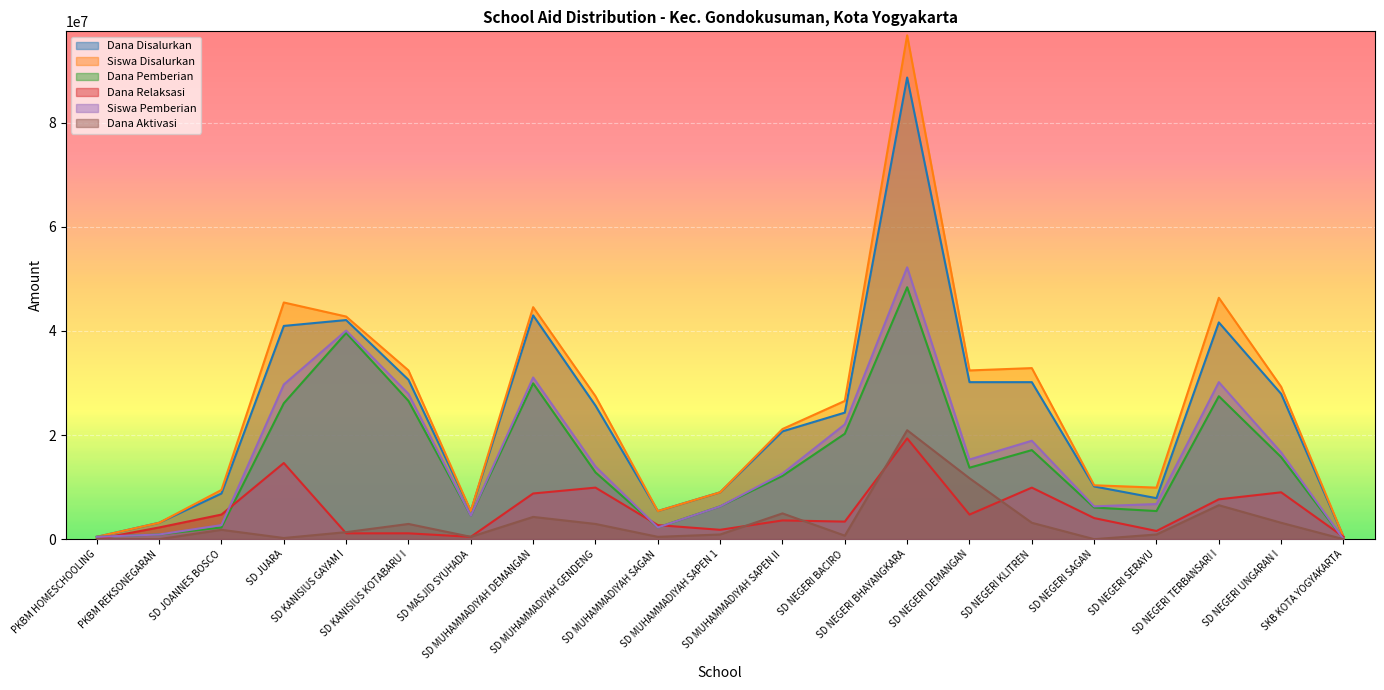

Reading left to right, list all the values displayed in this chart.

Dana Disalurkan: PKBM HOMESCHOOLING=450000	PKBM REKSONEGARAN=3150000	SD JOANNES BOSCO=8775000	SD JUARA=40950000	SD KANISIUS GAYAM I=42075000	SD KANISIUS KOTABARU I=30600000	SD MASJID SYUHADA=5400000	SD MUHAMMADIYAH DEMANGAN=42975000	SD MUHAMMADIYAH GENDENG=25650000	SD MUHAMMADIYAH SAGAN=5400000	SD MUHAMMADIYAH SAPEN 1=9000000	SD MUHAMMADIYAH SAPEN II=20700000	SD NEGERI BACIRO=24300000	SD NEGERI BHAYANGKARA=88650000	SD NEGERI DEMANGAN=30150000	SD NEGERI KLITREN=30150000	SD NEGERI SAGAN=10125000	SD NEGERI SERAYU=7875000	SD NEGERI TERBANSARI I=41625000	SD NEGERI UNGARAN I=27900000	SKB KOTA YOGYAKARTA=450000
Siswa Disalurkan: PKBM HOMESCHOOLING=450000	PKBM REKSONEGARAN=3150000	SD JOANNES BOSCO=9450000	SD JUARA=45450000	SD KANISIUS GAYAM I=42750000	SD KANISIUS KOTABARU I=32400000	SD MASJID SYUHADA=5400000	SD MUHAMMADIYAH DEMANGAN=44550000	SD MUHAMMADIYAH GENDENG=27450000	SD MUHAMMADIYAH SAGAN=5400000	SD MUHAMMADIYAH SAPEN 1=9000000	SD MUHAMMADIYAH SAPEN II=21150000	SD NEGERI BACIRO=26550000	SD NEGERI BHAYANGKARA=96750000	SD NEGERI DEMANGAN=32400000	SD NEGERI KLITREN=32850000	SD NEGERI SAGAN=10350000	SD NEGERI SERAYU=9900000	SD NEGERI TERBANSARI I=46350000	SD NEGERI UNGARAN I=29250000	SKB KOTA YOGYAKARTA=450000
Dana Pemberian: PKBM HOMESCHOOLING=450000	PKBM REKSONEGARAN=900000	SD JOANNES BOSCO=2250000	SD JUARA=26100000	SD KANISIUS GAYAM I=39600000	SD KANISIUS KOTABARU I=26550000	SD MASJID SYUHADA=4500000	SD MUHAMMADIYAH DEMANGAN=29925000	SD MUHAMMADIYAH GENDENG=12825000	SD MUHAMMADIYAH SAGAN=2250000	SD MUHAMMADIYAH SAPEN 1=6300000	SD MUHAMMADIYAH SAPEN II=12150000	SD NEGERI BACIRO=20250000	SD NEGERI BHAYANGKARA=48375000	SD NEGERI DEMANGAN=13725000	SD NEGERI KLITREN=17100000	SD NEGERI SAGAN=6075000	SD NEGERI SERAYU=5400000	SD NEGERI TERBANSARI I=27450000	SD NEGERI UNGARAN I=15750000	SKB KOTA YOGYAKARTA=0
Dana Relaksasi: PKBM HOMESCHOOLING=0	PKBM REKSONEGARAN=2250000	SD JOANNES BOSCO=4725000	SD JUARA=14625000	SD KANISIUS GAYAM I=1125000	SD KANISIUS KOTABARU I=1125000	SD MASJID SYUHADA=450000	SD MUHAMMADIYAH DEMANGAN=8775000	SD MUHAMMADIYAH GENDENG=9900000	SD MUHAMMADIYAH SAGAN=2700000	SD MUHAMMADIYAH SAPEN 1=1800000	SD MUHAMMADIYAH SAPEN II=3600000	SD NEGERI BACIRO=3375000	SD NEGERI BHAYANGKARA=19350000	SD NEGERI DEMANGAN=4725000	SD NEGERI KLITREN=9900000	SD NEGERI SAGAN=4050000	SD NEGERI SERAYU=1575000	SD NEGERI TERBANSARI I=7650000	SD NEGERI UNGARAN I=9000000	SKB KOTA YOGYAKARTA=450000
Siswa Pemberian: PKBM HOMESCHOOLING=450000	PKBM REKSONEGARAN=900000	SD JOANNES BOSCO=2700000	SD JUARA=29700000	SD KANISIUS GAYAM I=40050000	SD KANISIUS KOTABARU I=27900000	SD MASJID SYUHADA=4500000	SD MUHAMMADIYAH DEMANGAN=31050000	SD MUHAMMADIYAH GENDENG=13950000	SD MUHAMMADIYAH SAGAN=2250000	SD MUHAMMADIYAH SAPEN 1=6300000	SD MUHAMMADIYAH SAPEN II=12600000	SD NEGERI BACIRO=22050000	SD NEGERI BHAYANGKARA=52200000	SD NEGERI DEMANGAN=15300000	SD NEGERI KLITREN=18900000	SD NEGERI SAGAN=6300000	SD NEGERI SERAYU=6750000	SD NEGERI TERBANSARI I=30150000	SD NEGERI UNGARAN I=16650000	SKB KOTA YOGYAKARTA=0
Dana Aktivasi: PKBM HOMESCHOOLING=0	PKBM REKSONEGARAN=0	SD JOANNES BOSCO=1800000	SD JUARA=225000	SD KANISIUS GAYAM I=1350000	SD KANISIUS KOTABARU I=2925000	SD MASJID SYUHADA=450000	SD MUHAMMADIYAH DEMANGAN=4275000	SD MUHAMMADIYAH GENDENG=2925000	SD MUHAMMADIYAH SAGAN=450000	SD MUHAMMADIYAH SAPEN 1=900000	SD MUHAMMADIYAH SAPEN II=4950000	SD NEGERI BACIRO=675000	SD NEGERI BHAYANGKARA=20925000	SD NEGERI DEMANGAN=11700000	SD NEGERI KLITREN=3150000	SD NEGERI SAGAN=0	SD NEGERI SERAYU=900000	SD NEGERI TERBANSARI I=6525000	SD NEGERI UNGARAN I=3150000	SKB KOTA YOGYAKARTA=0